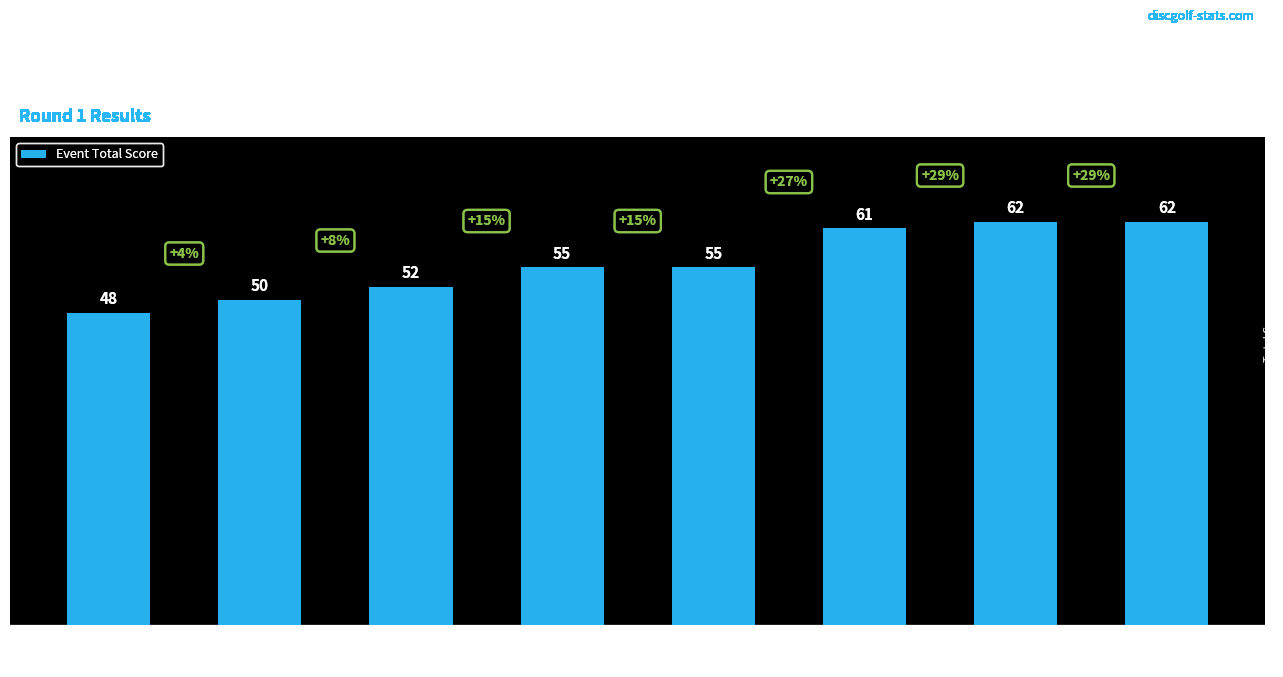

What position from the left is Kendrick Rivera?

2